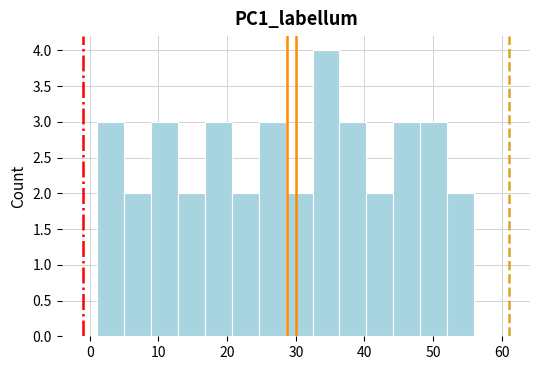

Read against the x-axis, roughly where is the centre of the tallest bar?

34